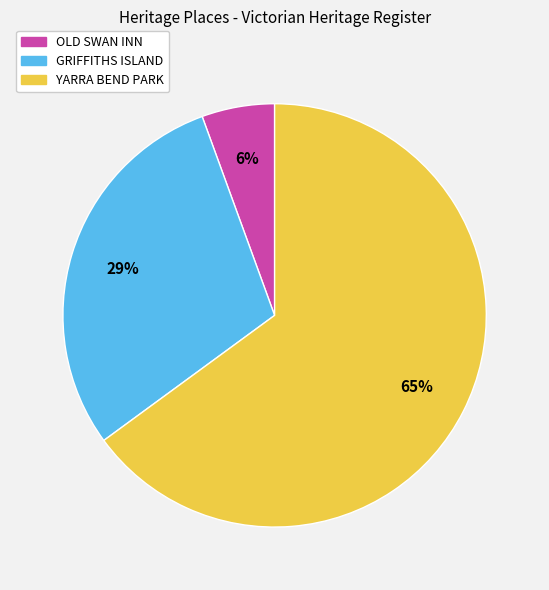

To the nearest percent, what portion does YARRA BEND PARK represent?

65%